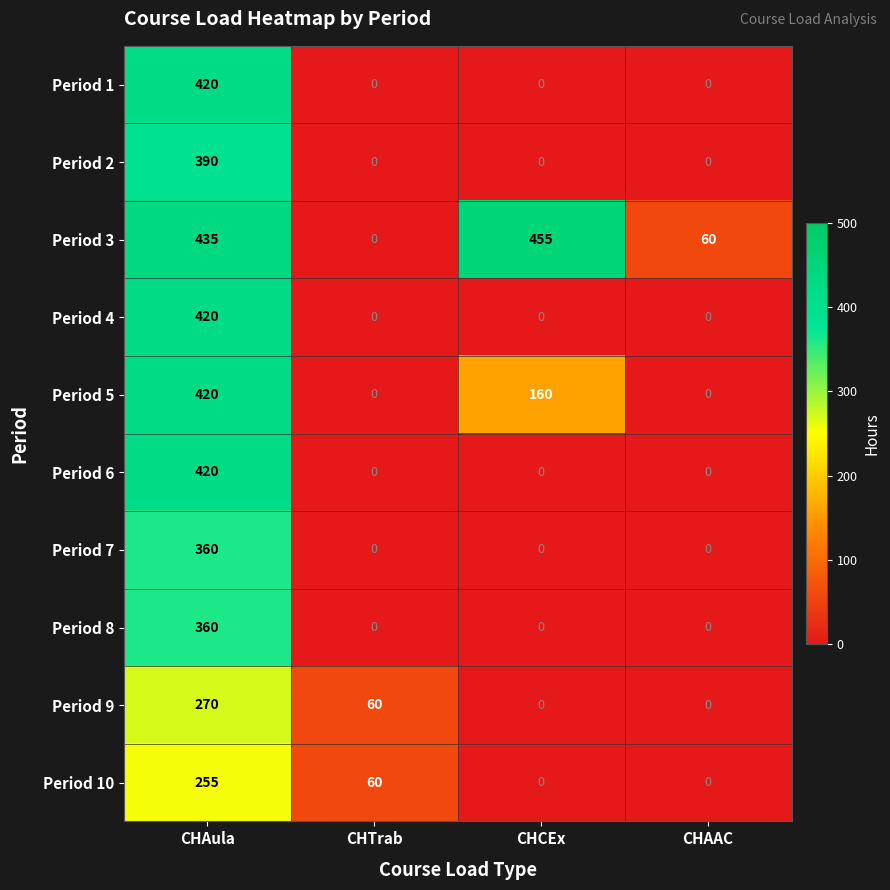

The Period 9 series shows 270 at CHAula. True or false?

True